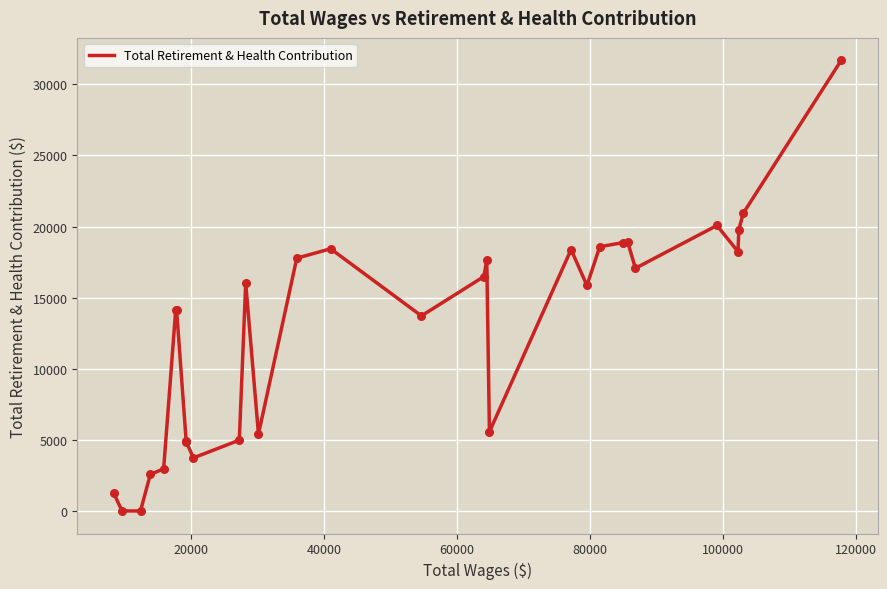

What is the maximum value shown in the chart?

31686